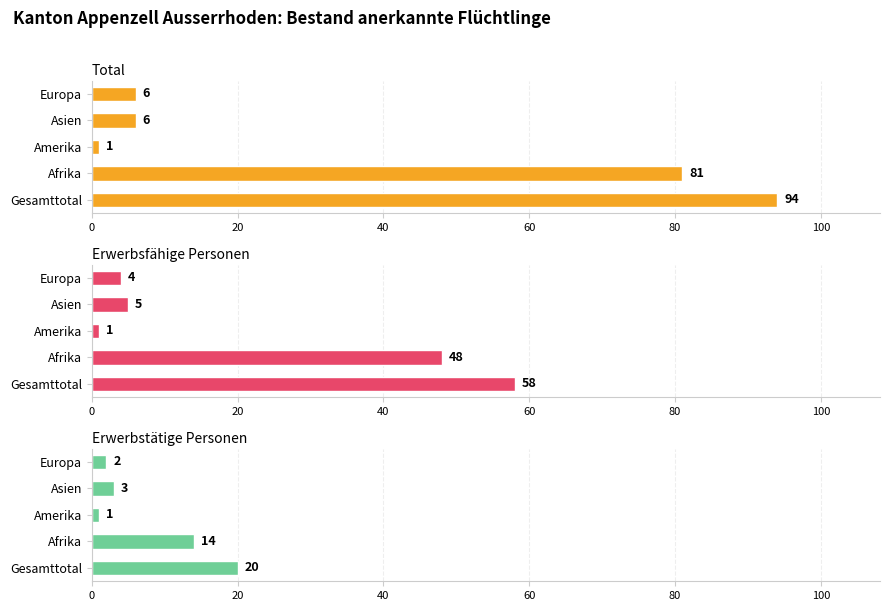

What is the value of the Erwerbstätige Personen bar at the 3rd from the left?

1